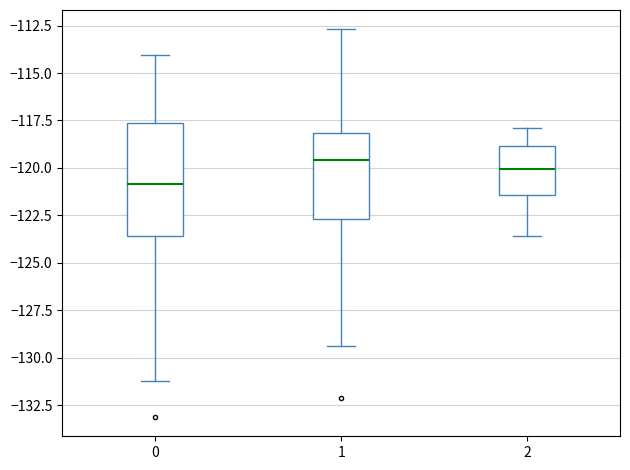

Comparing the boxes themselves (not the whiskers), which one is the tallest?

0